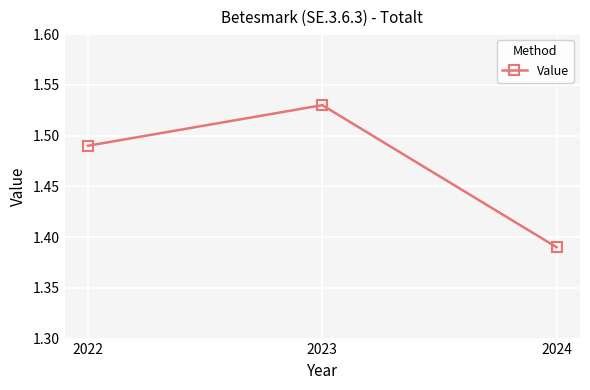

At which label is the value closest to 1?

2024